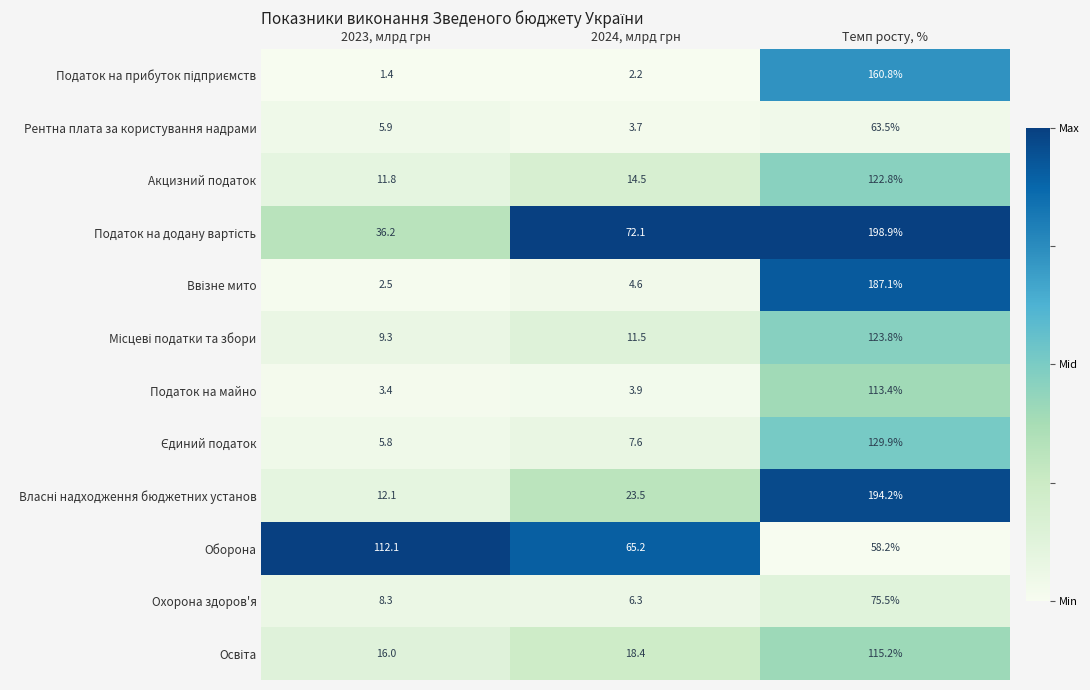

What is the difference between the maximum and minimum values in the Акцизний податок series?

111.0